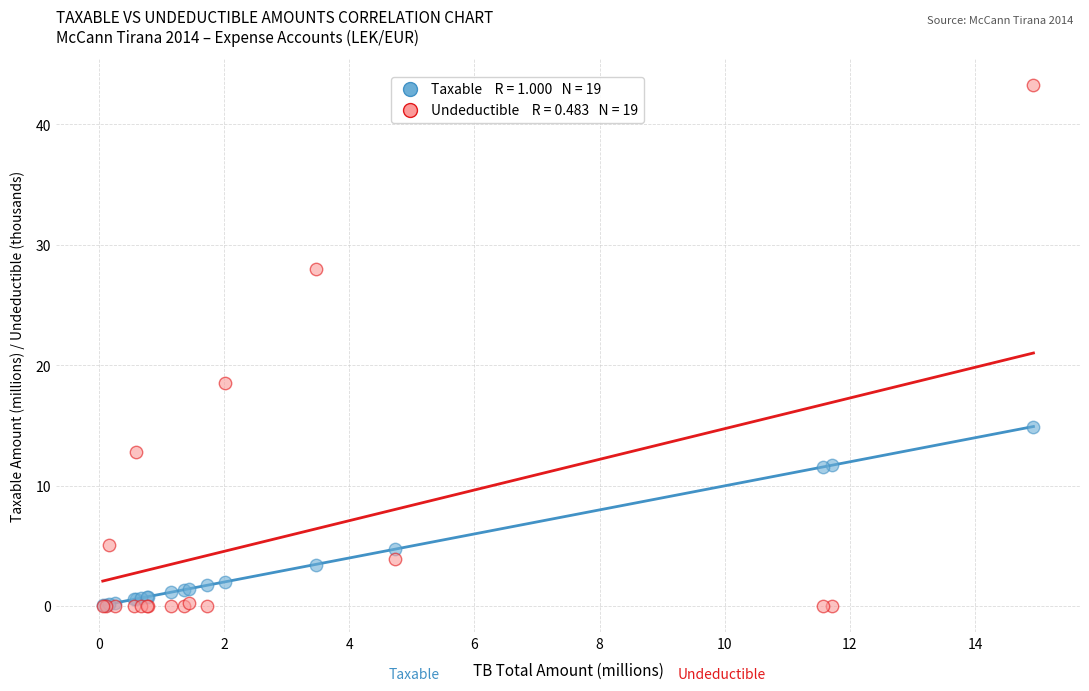

Across all series, what Y value is closest to 21?

18.5